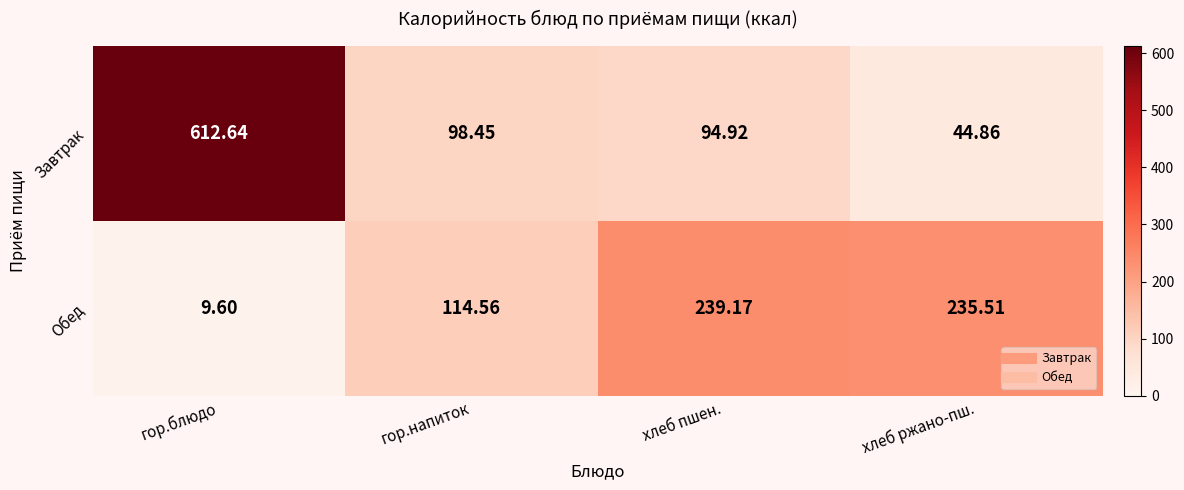

How many data points does each series have?

4